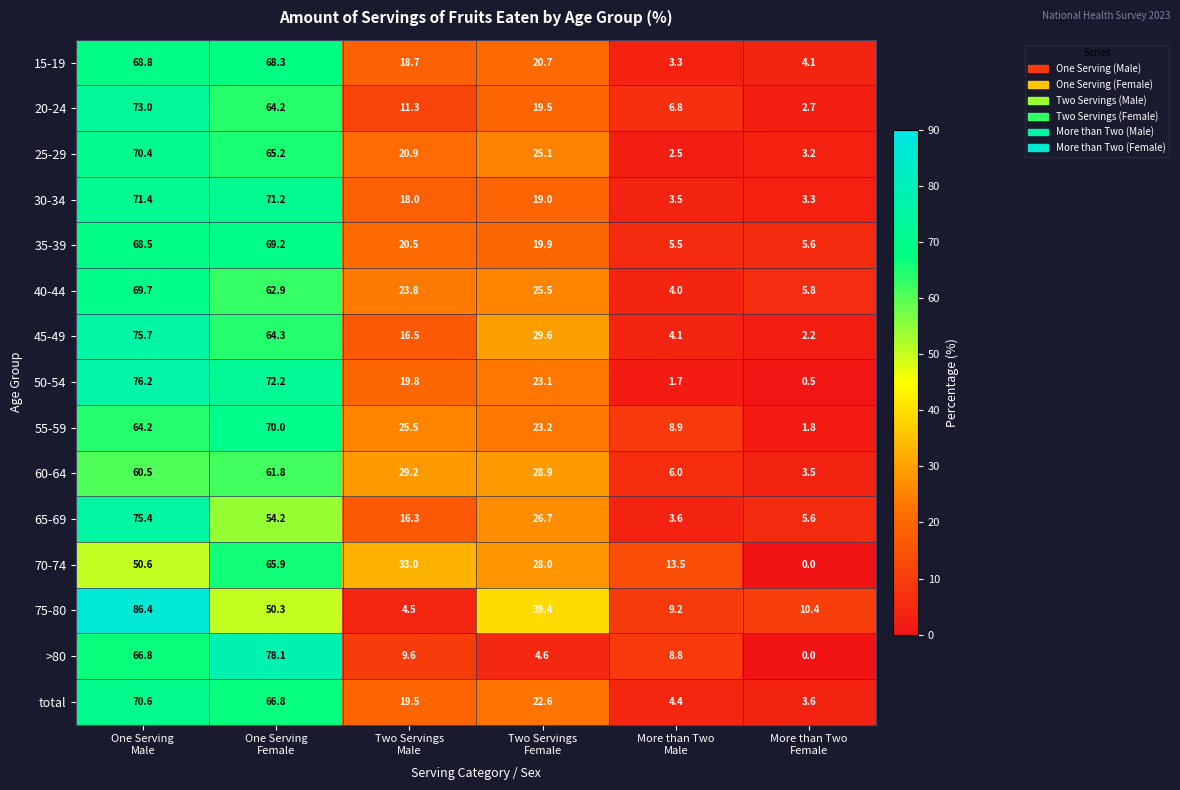

What is the difference between the second highest and second lowest values in the 75-80 series?

41.1